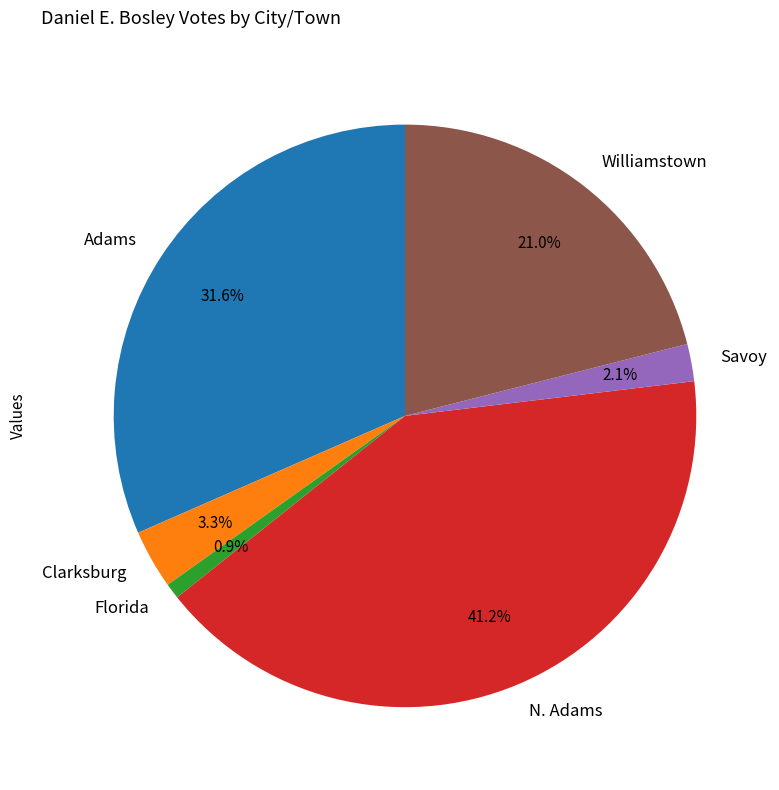

To the nearest percent, what is the combined percentage of Savoy and Clarksburg?

5%